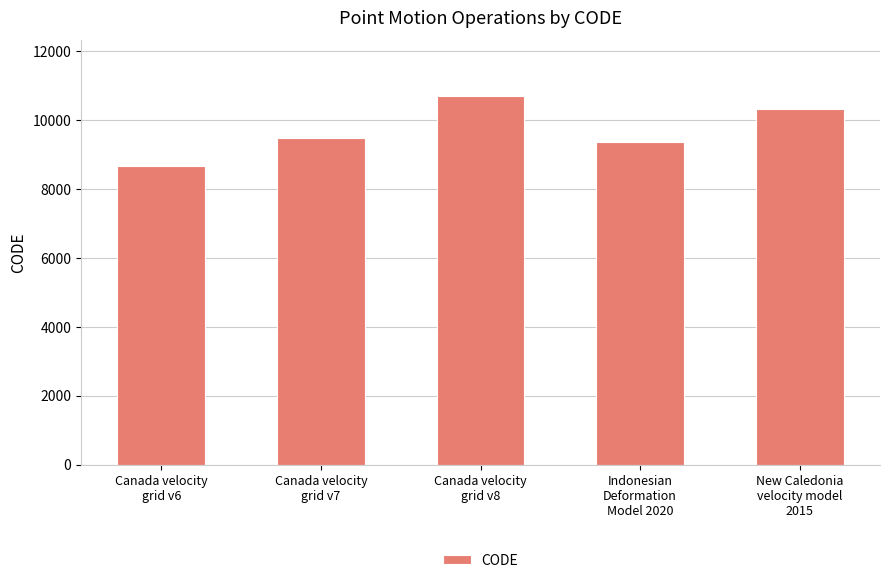

What is the difference between the maximum and minimum values?

2031